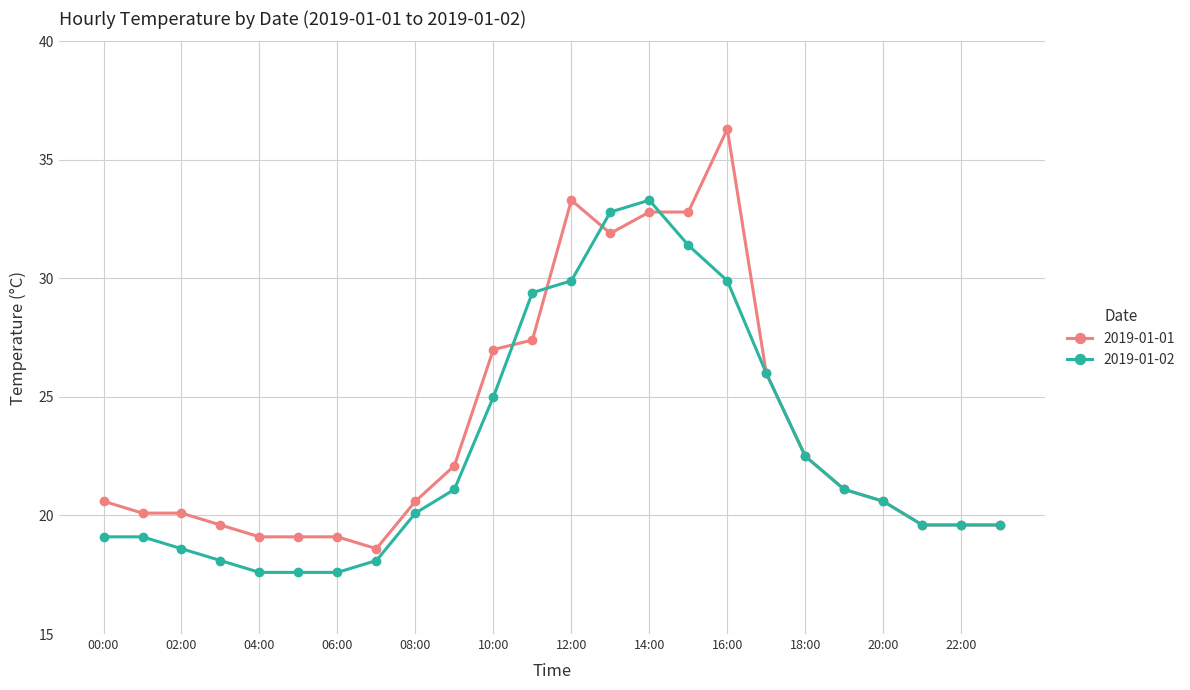

Which series has the largest range (max minus min)?

2019-01-01